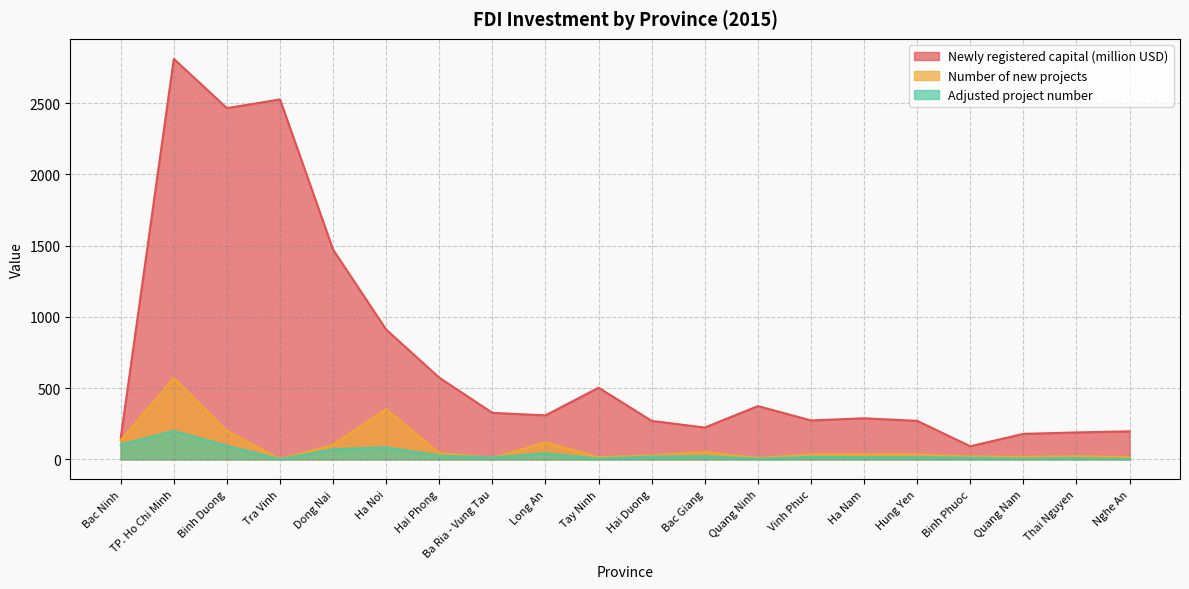

At which category is the sum across all series the highest?

TP. Ho Chi Minh